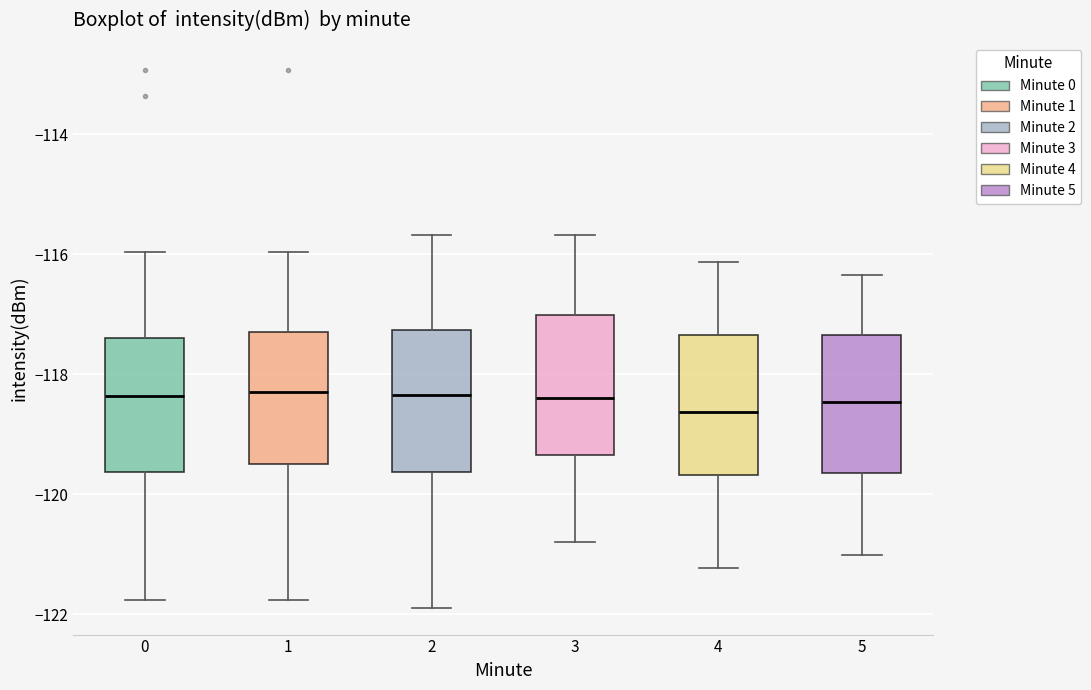

Reading left to right, read every box against the y-axis: the position of its median line, the range the box covers, and the ends of its whiskers. The values are not printed on the chart, so give them approximately, as read against the axis.

0: median -118.4, box -119.6 to -117.4, whiskers -121.8 to -116.0
1: median -118.2, box -119.4 to -117.2, whiskers -121.8 to -116.0
2: median -118.4, box -119.6 to -117.2, whiskers -121.8 to -115.6
3: median -118.4, box -119.4 to -117.0, whiskers -120.8 to -115.6
4: median -118.6, box -119.6 to -117.4, whiskers -121.2 to -116.2
5: median -118.4, box -119.6 to -117.4, whiskers -121.0 to -116.4